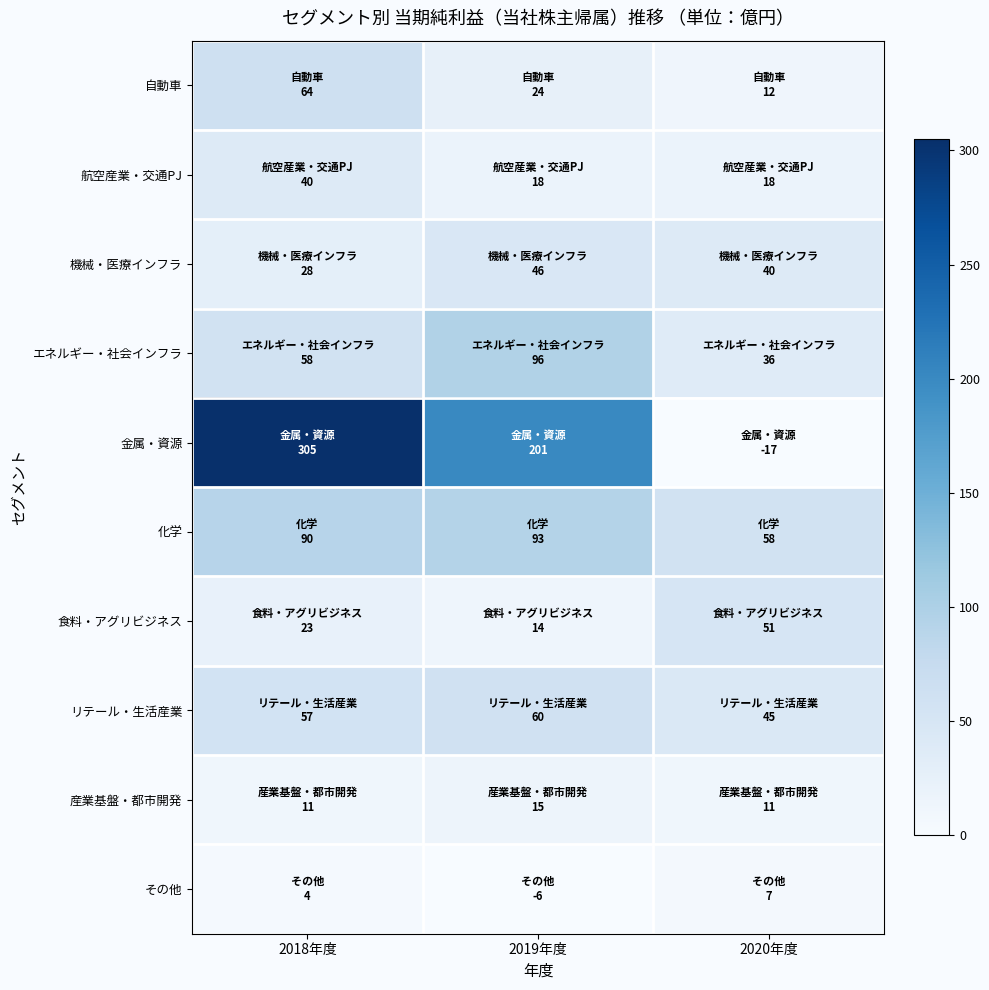

Reading left to right, list all the values displayed in this chart.

自動車: 2018年度=64	2019年度=24	2020年度=12
航空産業・交通PJ: 2018年度=40	2019年度=18	2020年度=18
機械・医療インフラ: 2018年度=28	2019年度=46	2020年度=40
エネルギー・社会インフラ: 2018年度=58	2019年度=96	2020年度=36
金属・資源: 2018年度=305	2019年度=201	2020年度=-17
化学: 2018年度=90	2019年度=93	2020年度=58
食料・アグリビジネス: 2018年度=23	2019年度=14	2020年度=51
リテール・生活産業: 2018年度=57	2019年度=60	2020年度=45
産業基盤・都市開発: 2018年度=11	2019年度=15	2020年度=11
その他: 2018年度=4	2019年度=-6	2020年度=7